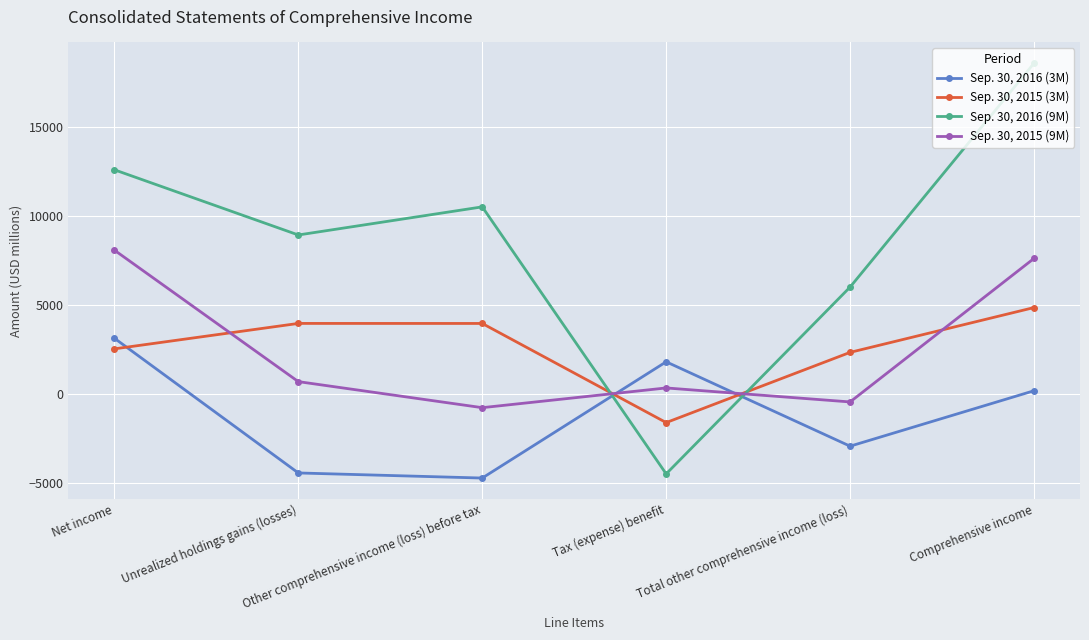

What is the label of the 4th point from the left?

Tax (expense) benefit